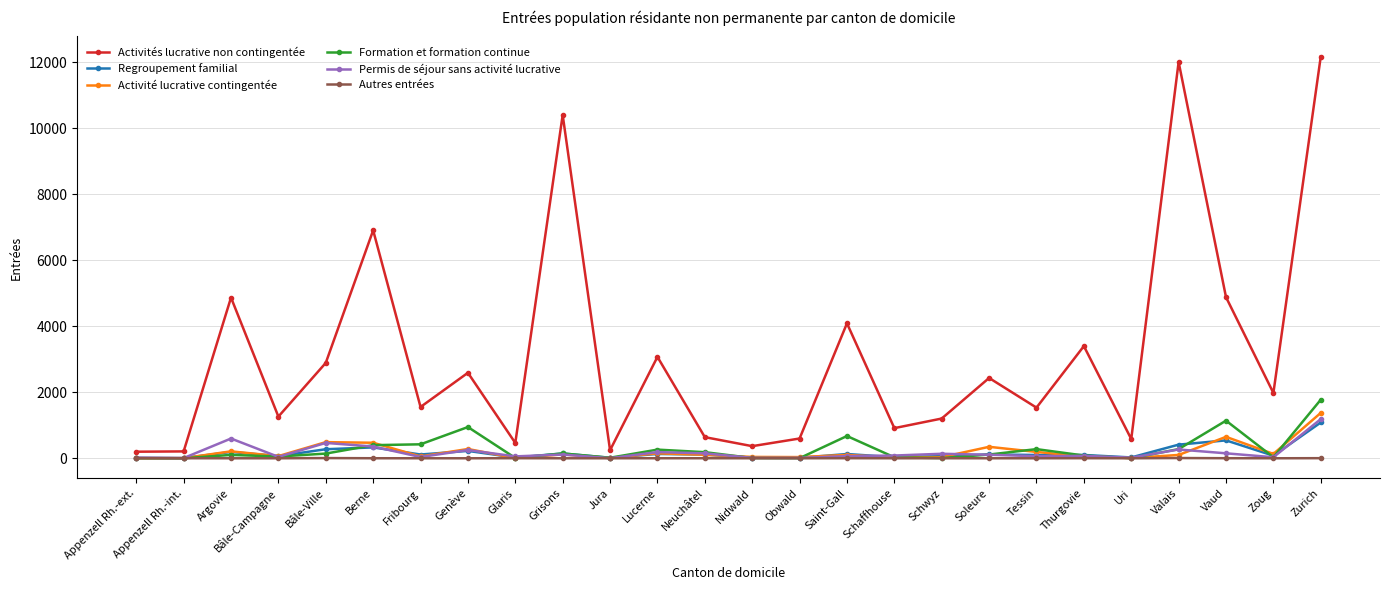

How many distinct data groups are displayed?

6